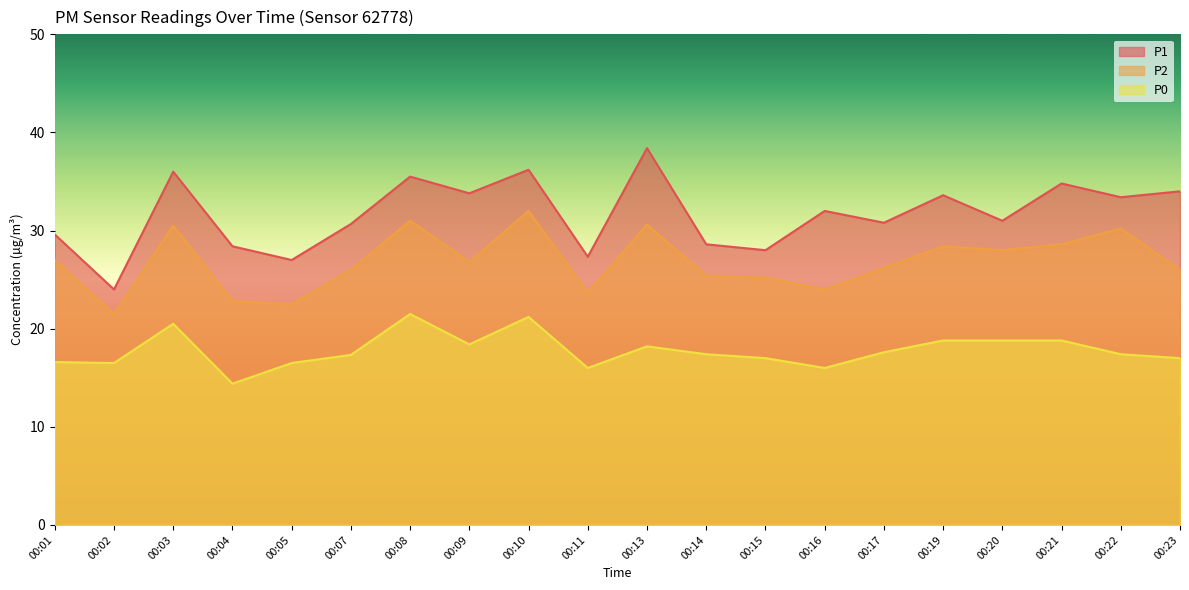

True or false: P1 and P2 cross at least once.

False